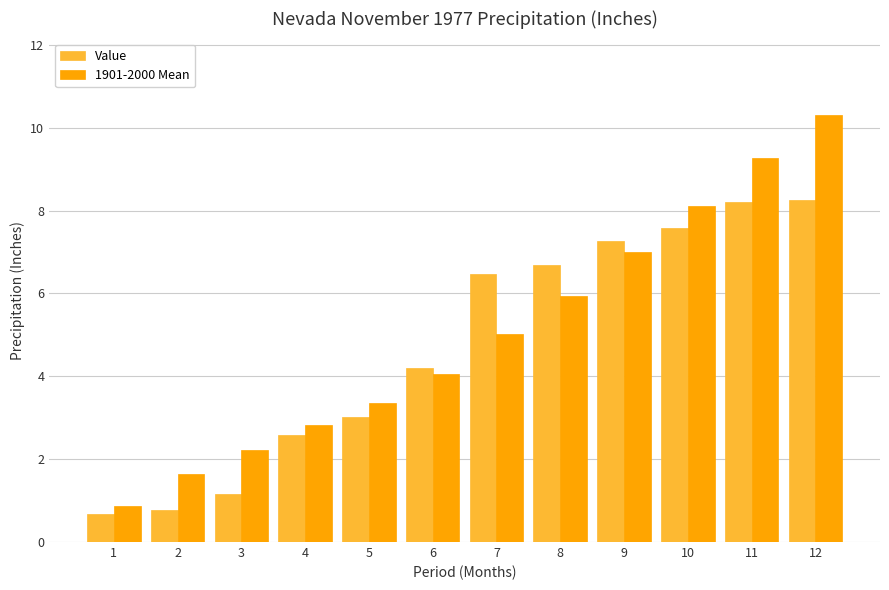

Rank the series by their maximum value, from highest to lowest.

1901-2000 Mean, Value